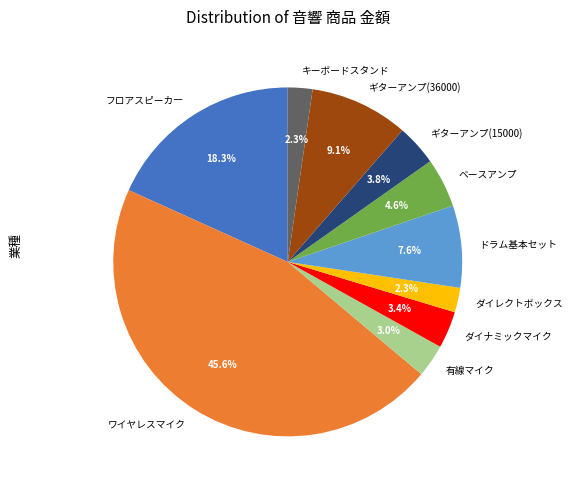

To the nearest percent, what is the difference between the largest and smallest slice percentages?

43%